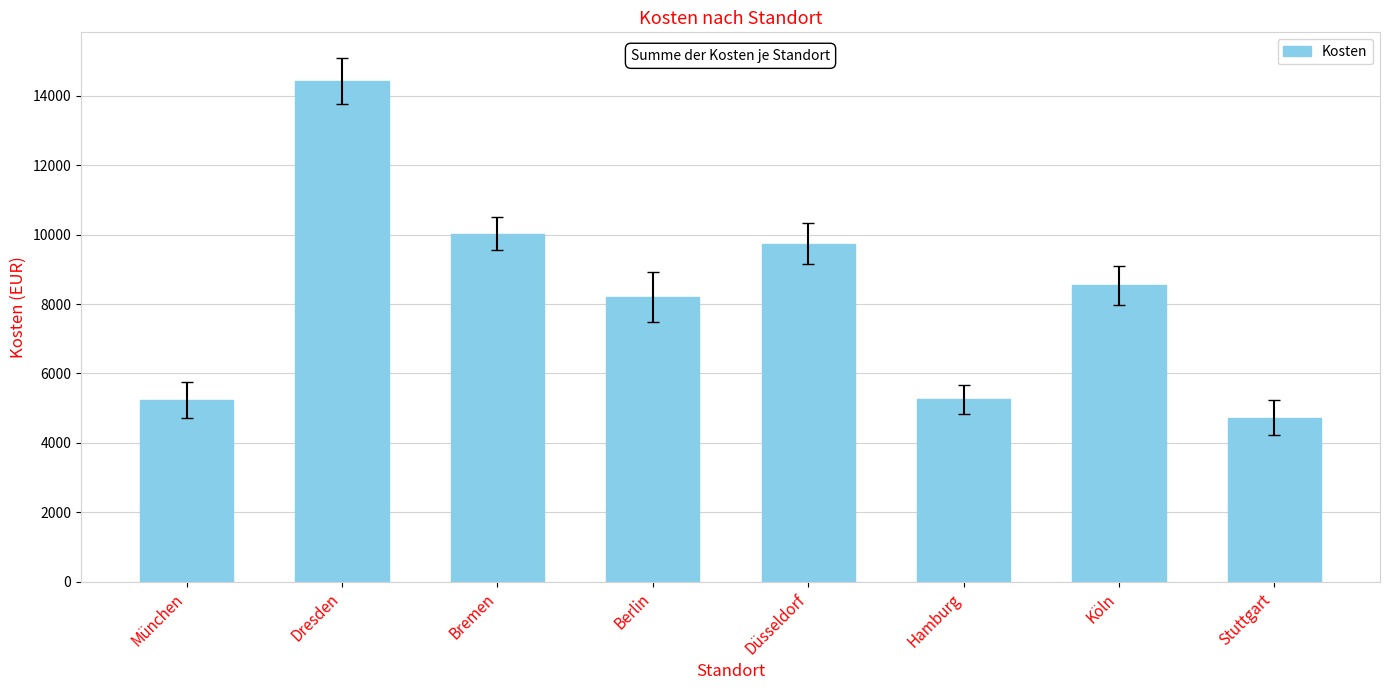

What is the label of the 7th bar from the right?

Dresden